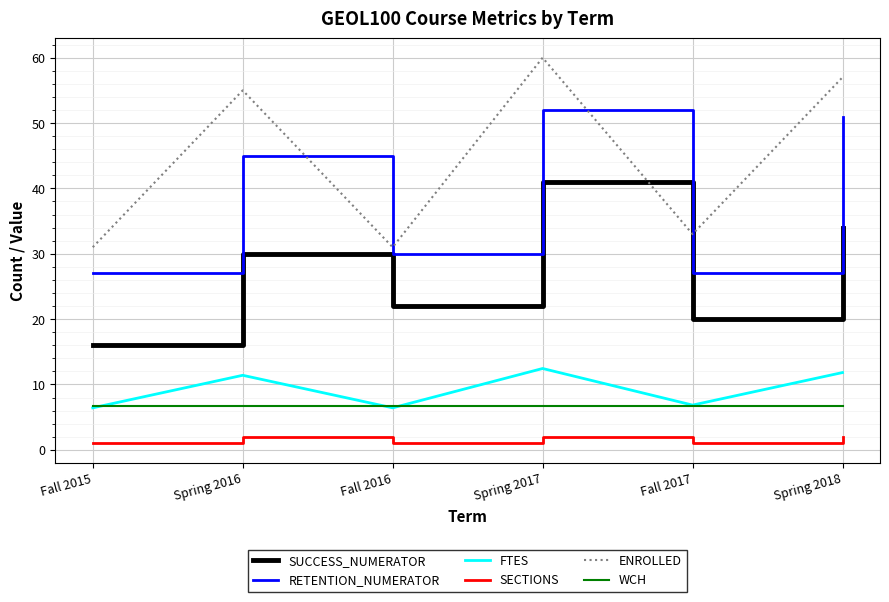

What position from the left is Spring 2017?

4